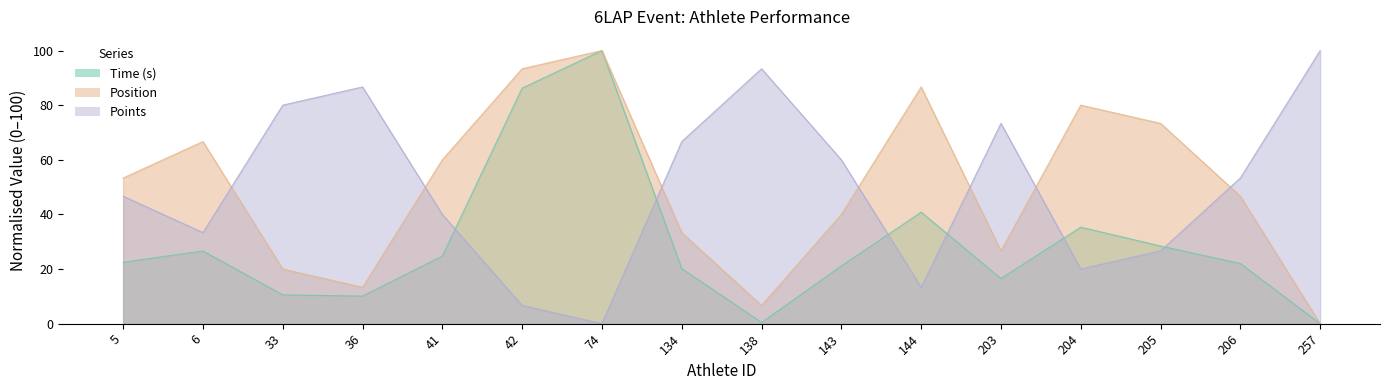

How many lines are shown in the chart?

3